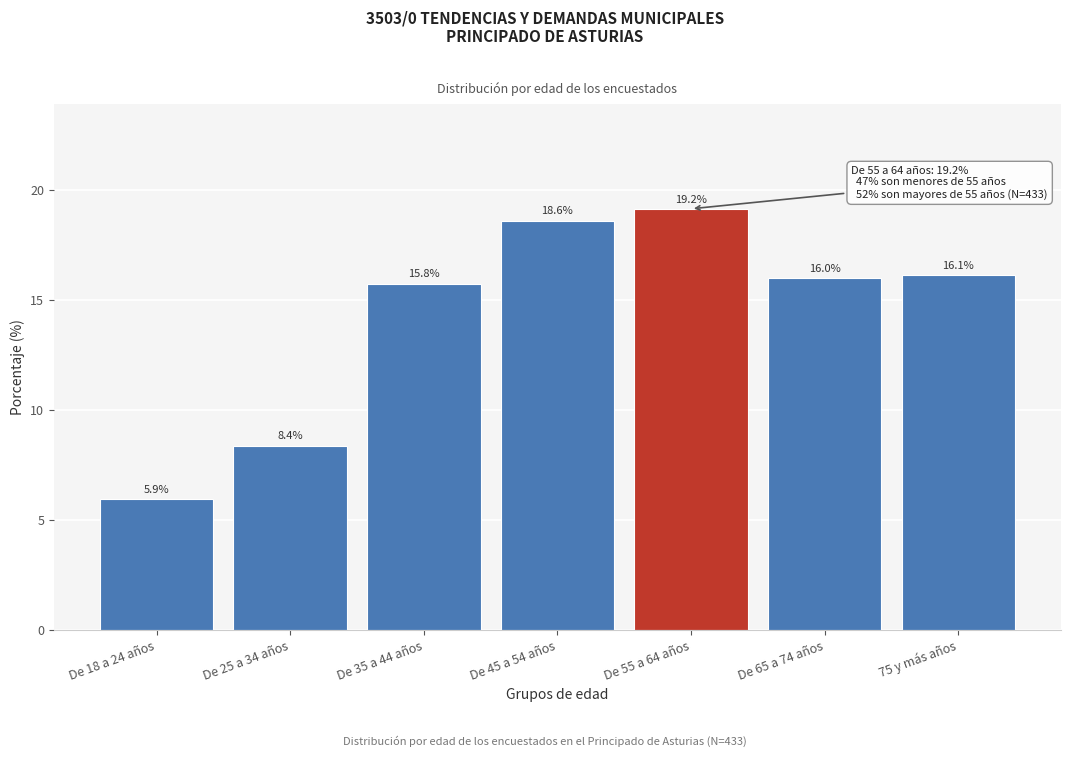

Reading left to right, list all the values displayed in this chart.

5.9	8.4	15.8	18.6	19.2	16.0	16.1